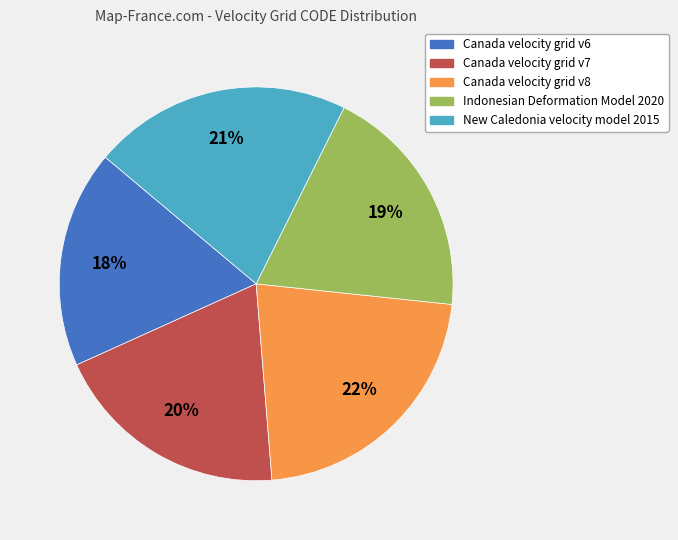

Does New Caledonia velocity model 2015 represent more than half of the total?

No